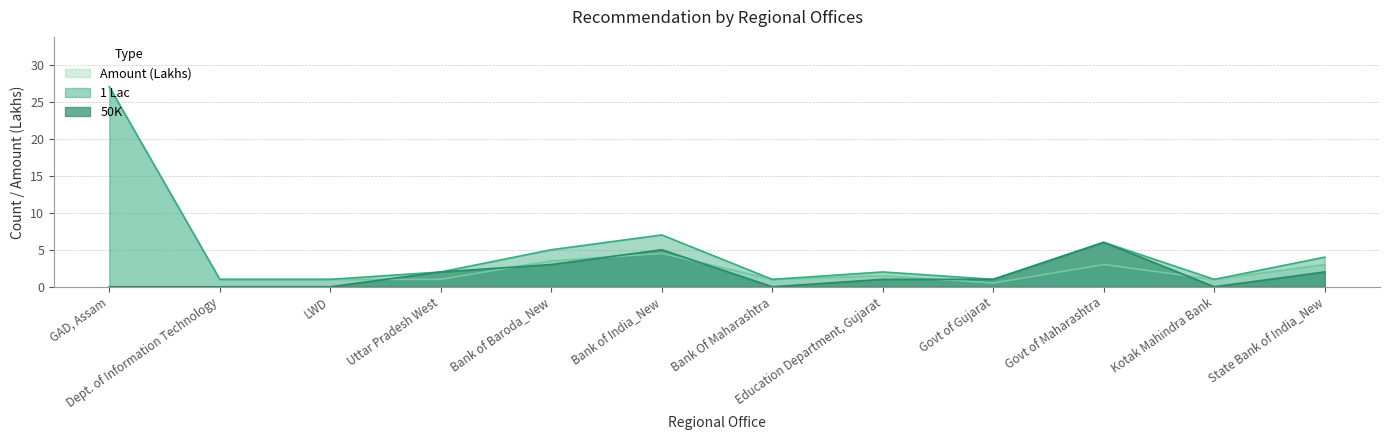

Count the number of data series in this chart.

3